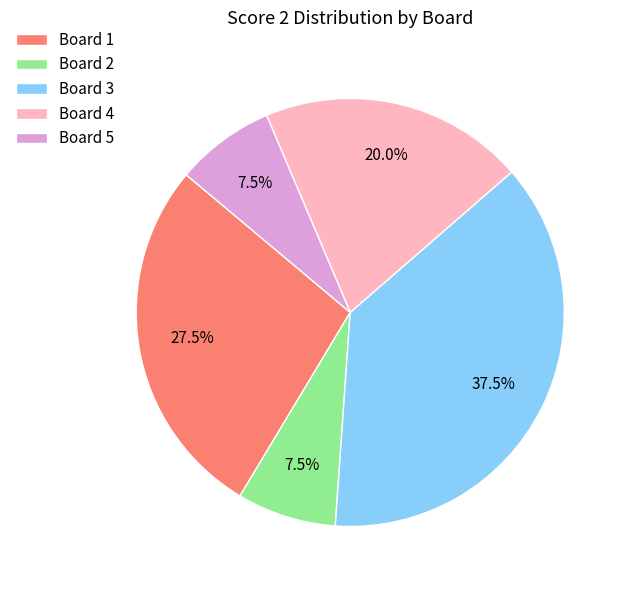

What is the total percentage of Board 4 and Board 5?

27.5%